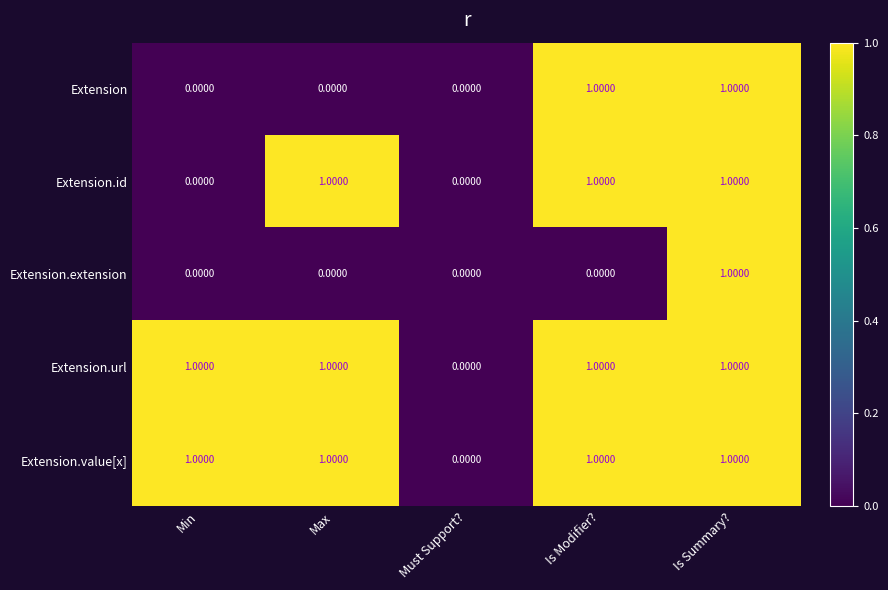

How many values in the Extension.value[x] series are below 1?

1